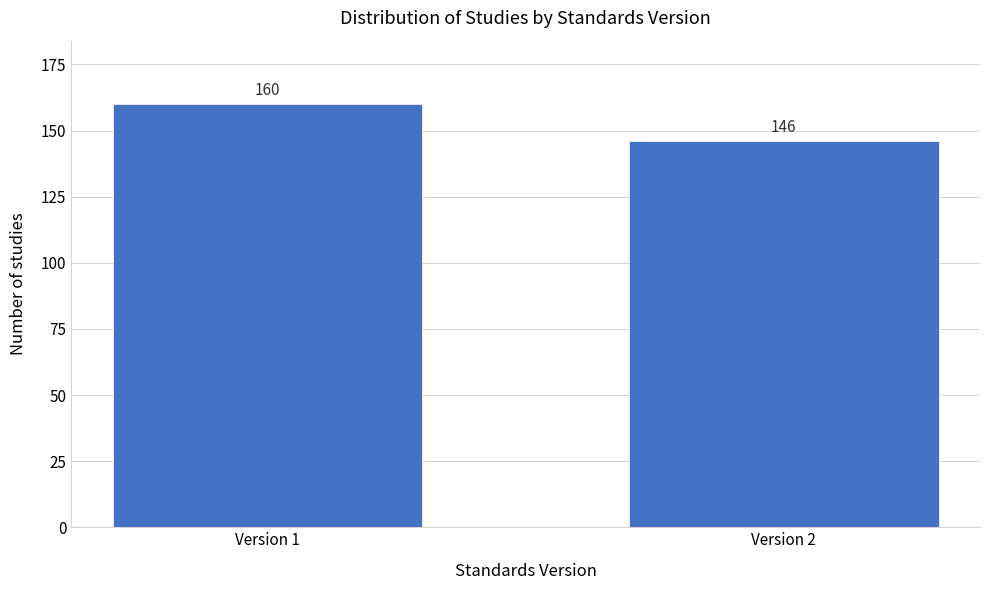

Reading left to right, what are all the values shown in this chart?

Version 1=160	Version 2=146